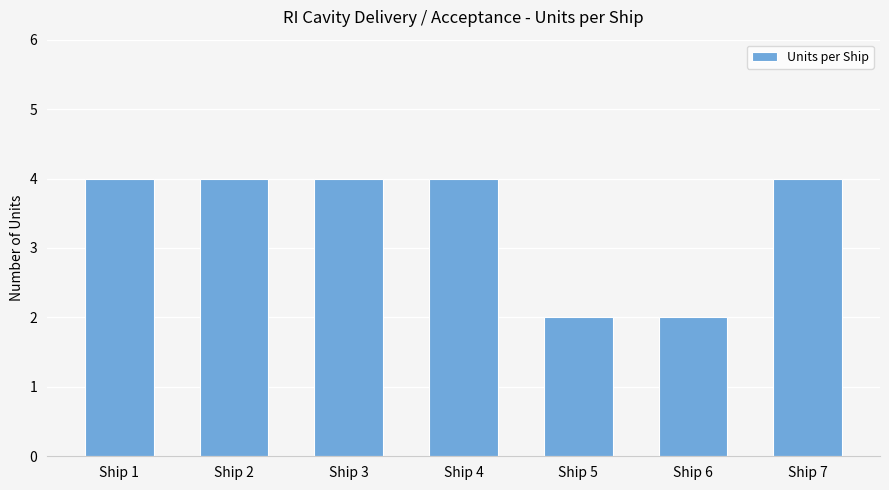

What is the minimum value shown in the chart?

2